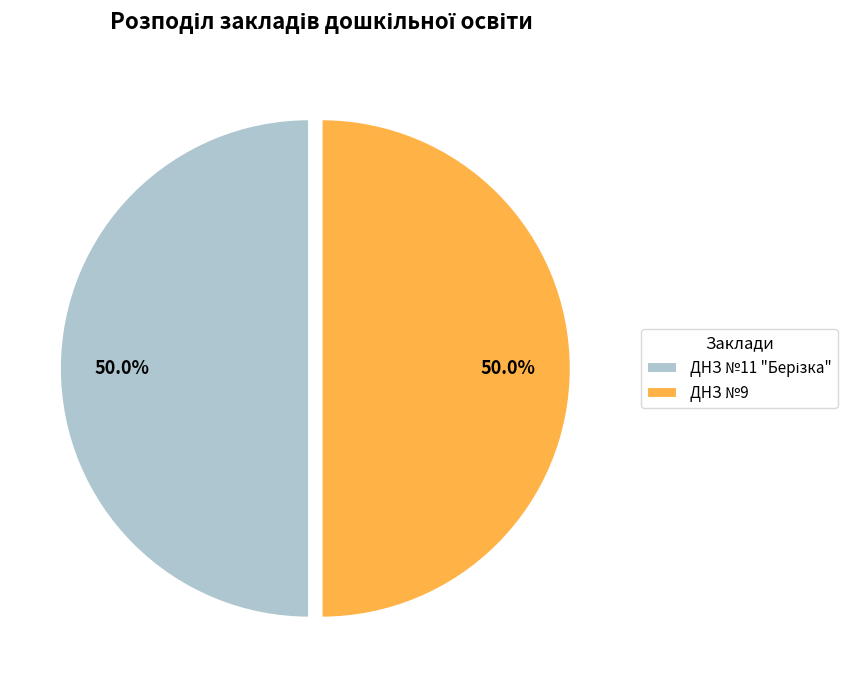

What percentage is the ДНЗ №11 "Берізка" slice, to the nearest percent?

50%